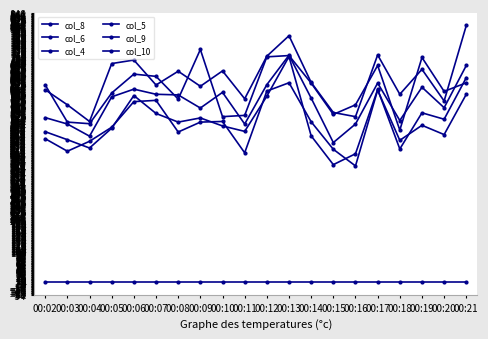

Count the number of categories in the chart.

20